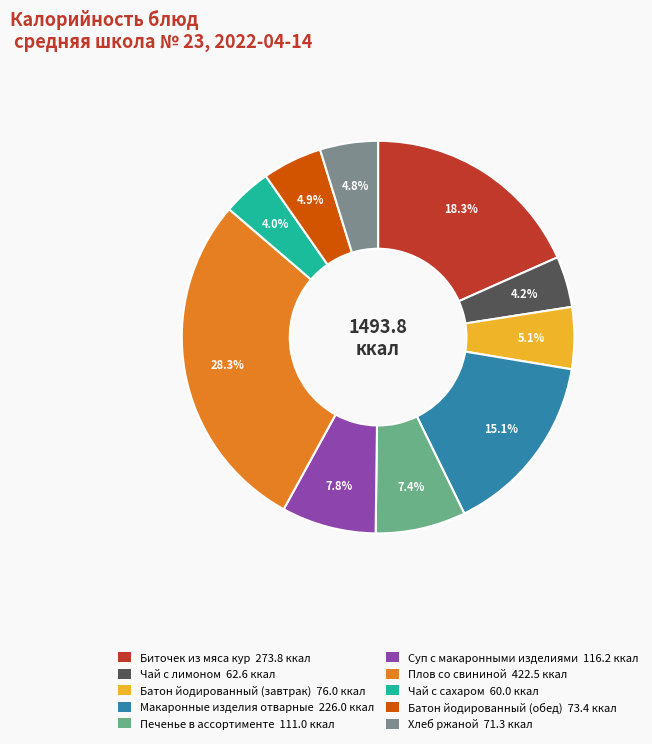

Do Биточек из мяса кур and Чай с сахаром together represent more than half of the pie?

No